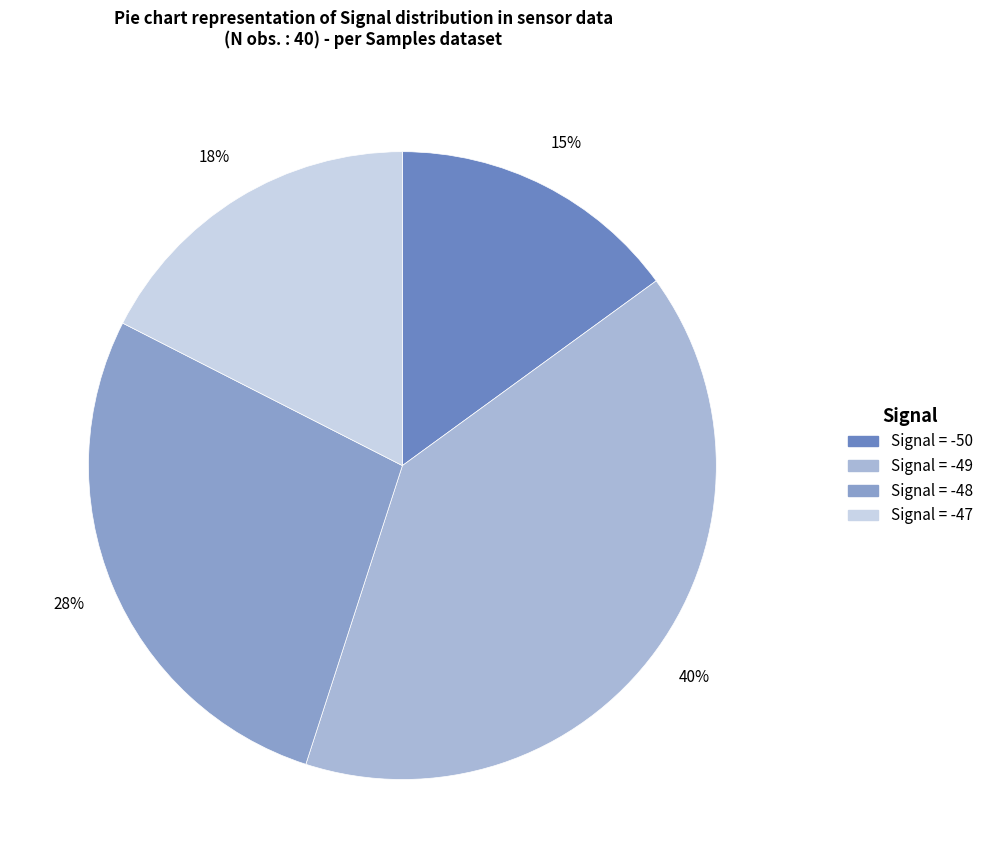

Combined, do Signal = -48 and Signal = -47 account for over 50%?

No